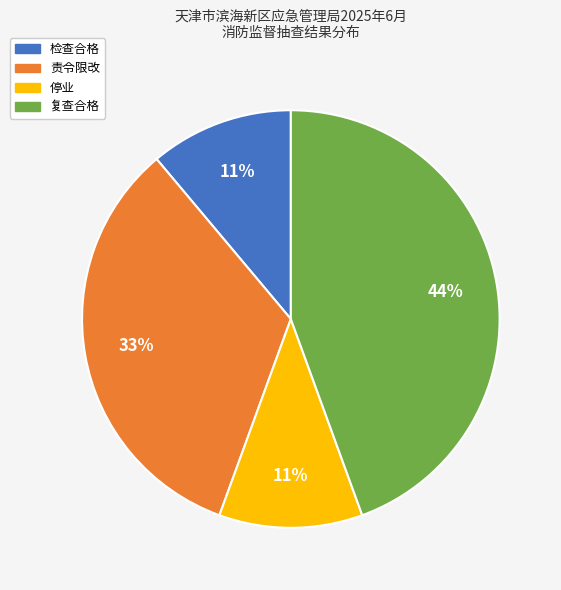

To the nearest percent, what is the difference between the largest and smallest slice percentages?

33%